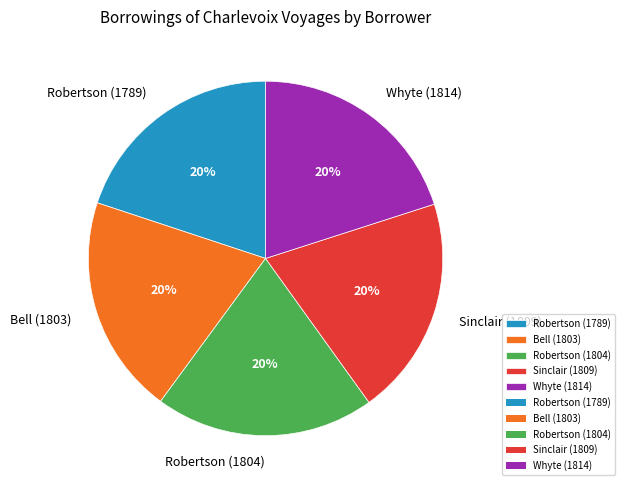

What is the ratio of the value at Bell (1803) to the value at Robertson (1789)?

1.0